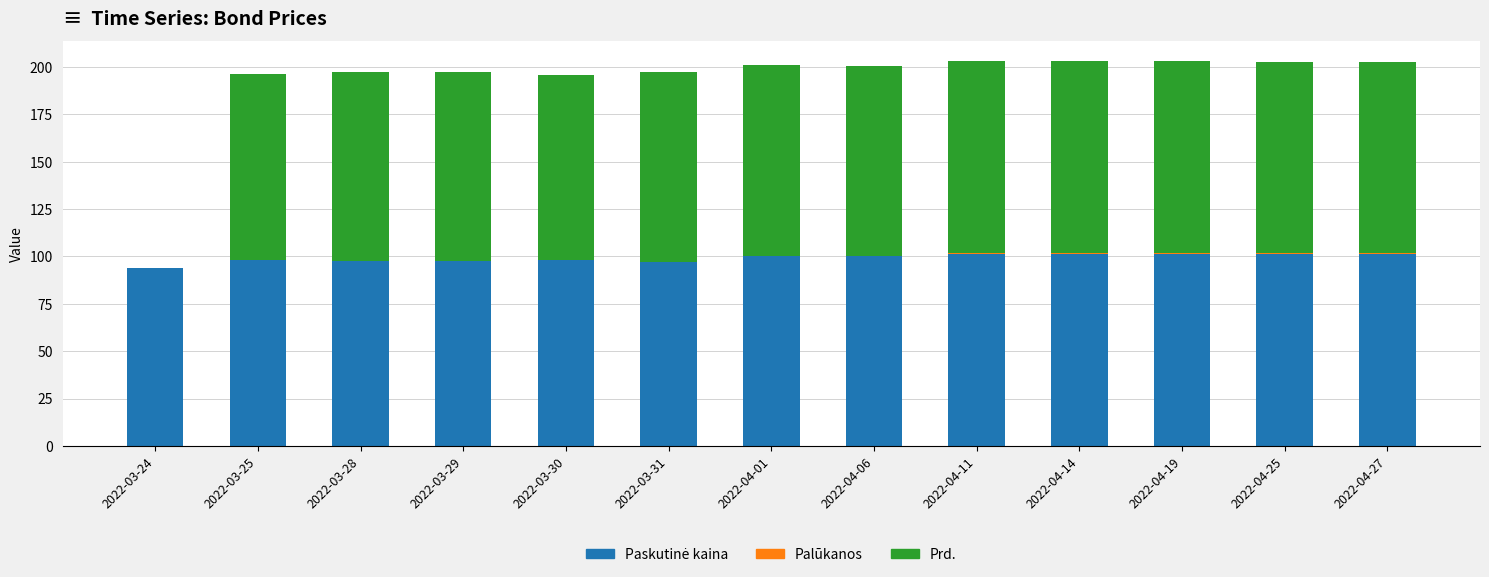

Are the bars grouped side by side (vs. stacked)?

No